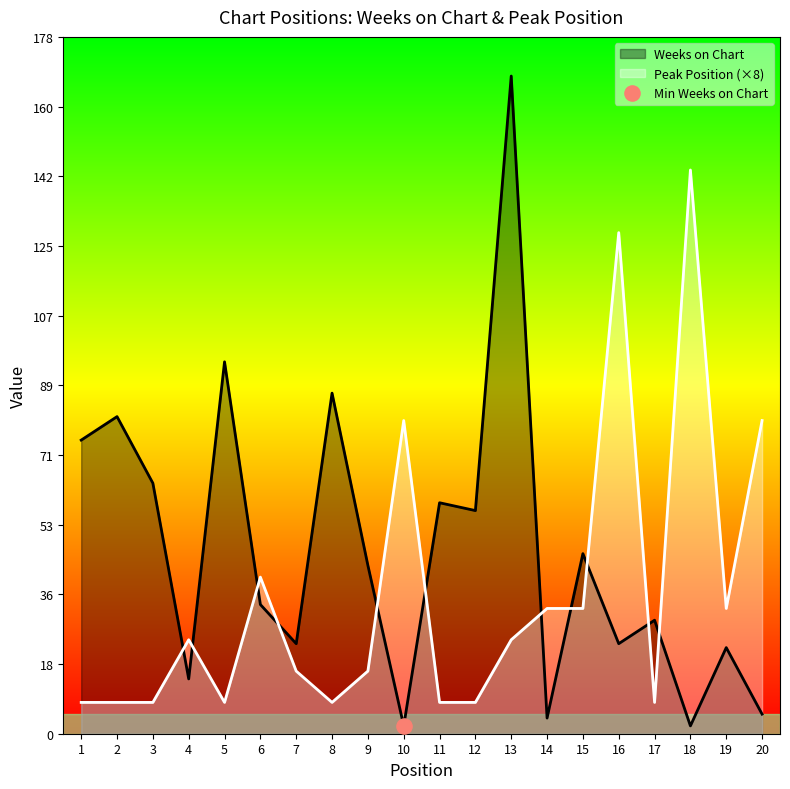

Which series reaches the minimum Y coordinate?

Weeks on Chart